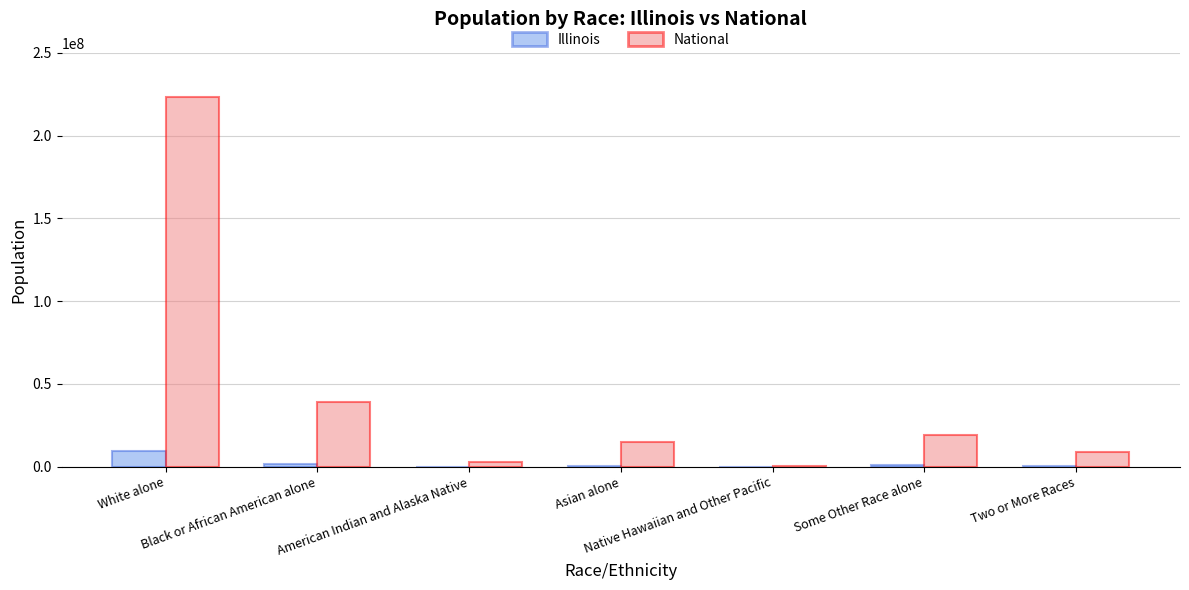

At which label is Illinois closest to 4590963?

Black or African American alone